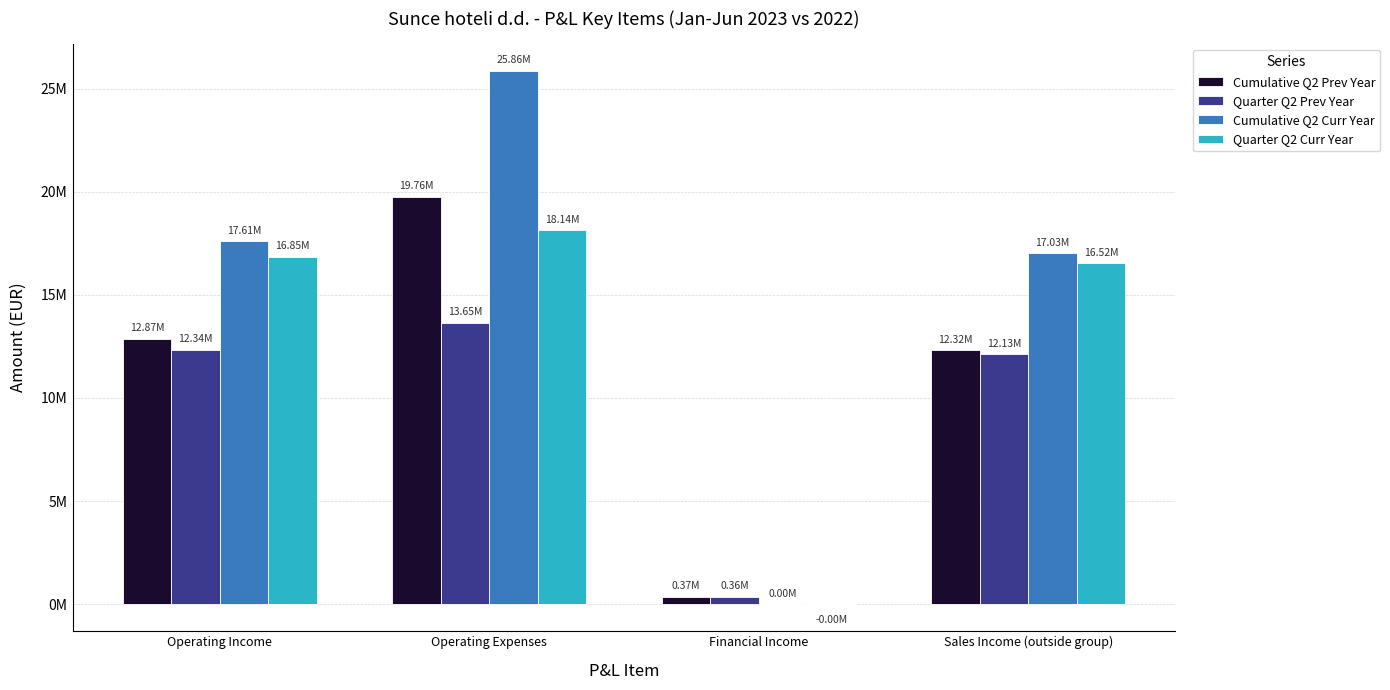

Which series has the widest spread of values?

Cumulative Q2 Curr Year